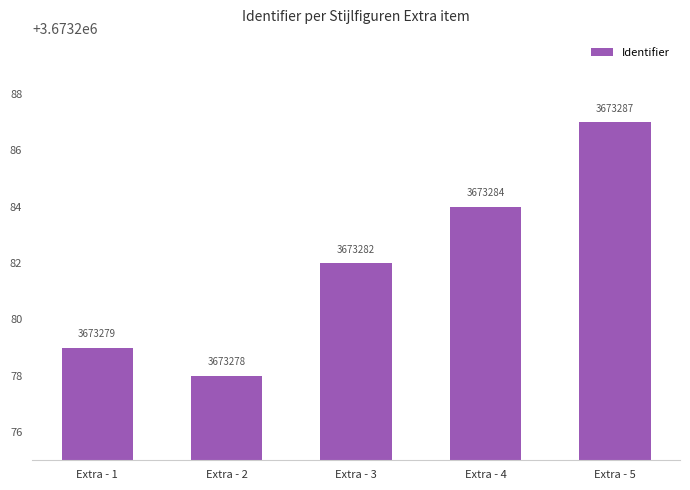

Are the bars horizontal?

No